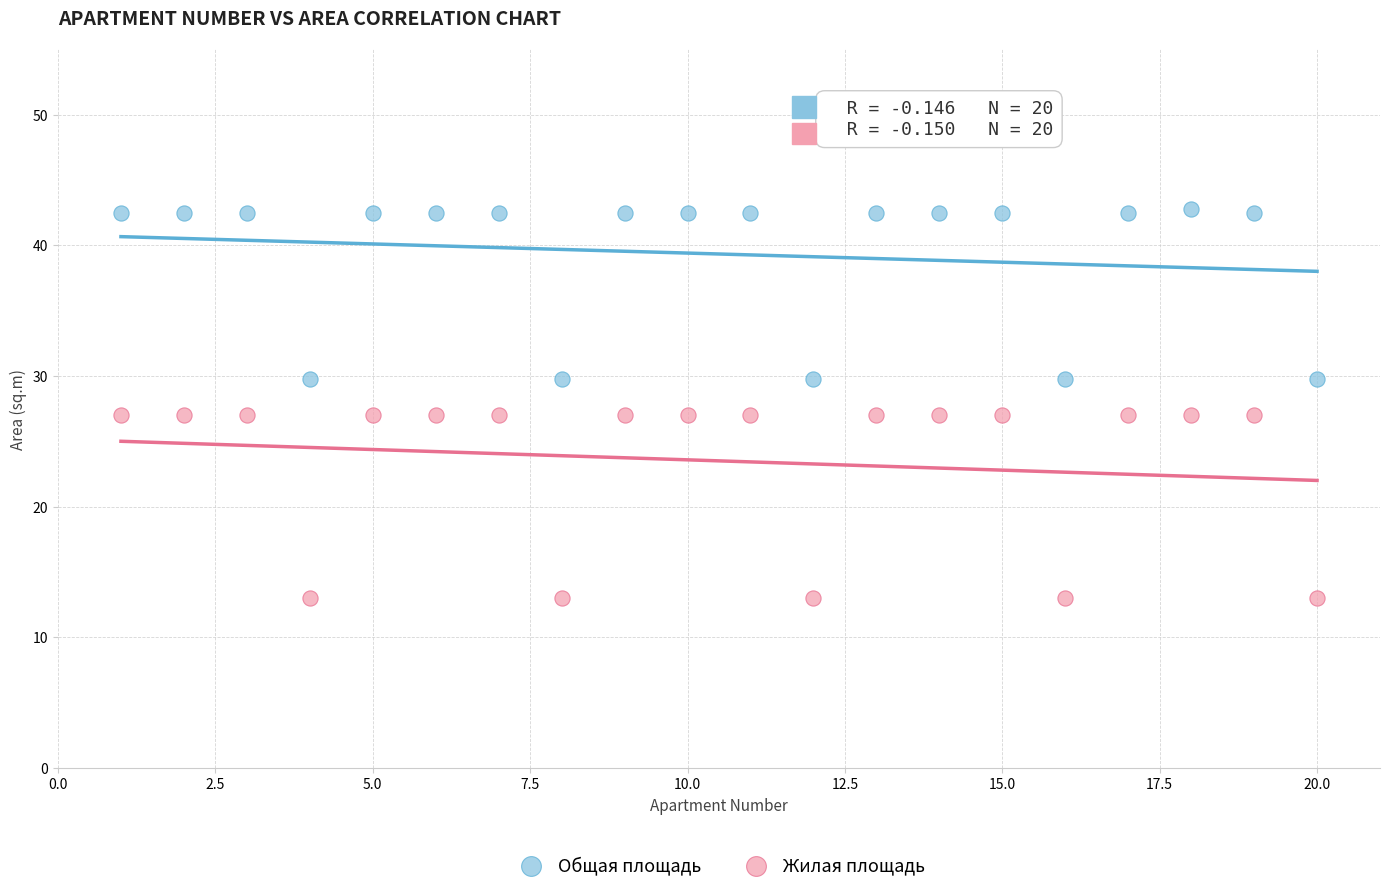

Across all data points, what is the range of Y values (max minus min)?

29.8